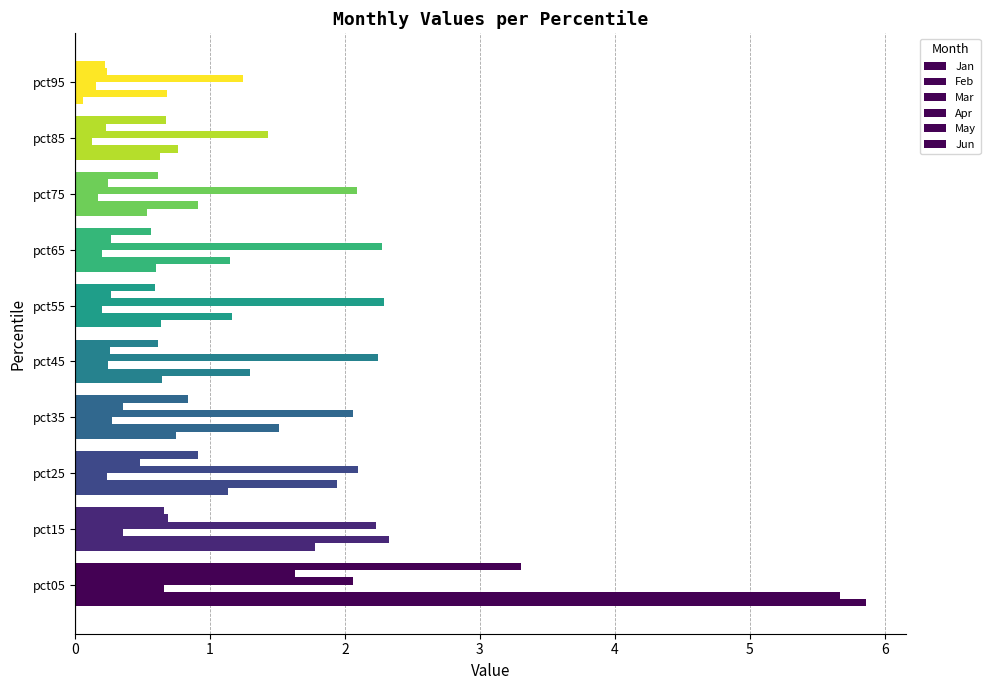

How many distinct data groups are displayed?

6